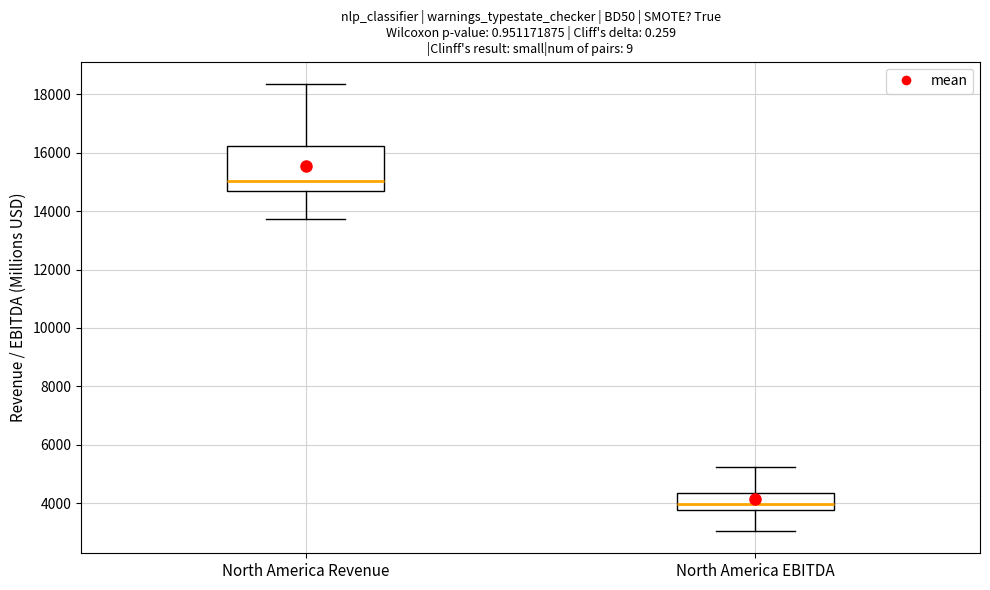

Comparing the boxes themselves (not the whiskers), which one is the tallest?

North America Revenue